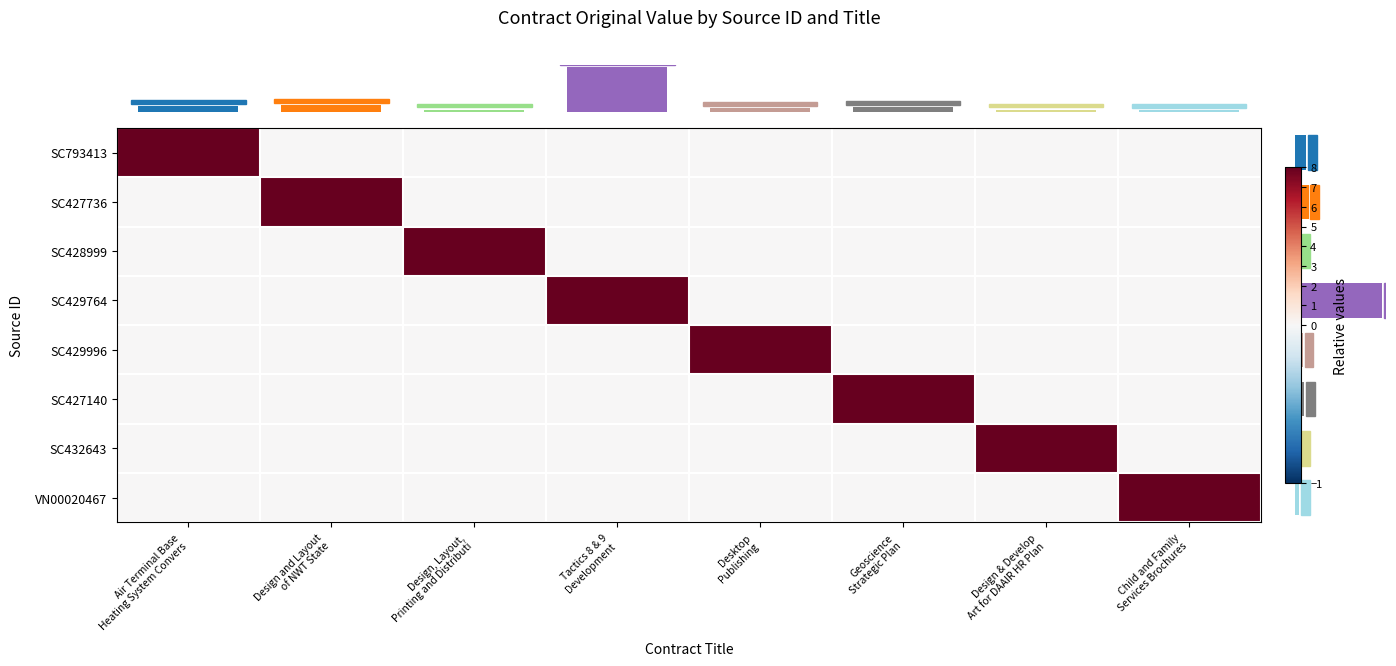

What is the spread (max minus min) of values at Air Terminal Base
Heating System Convers?

8